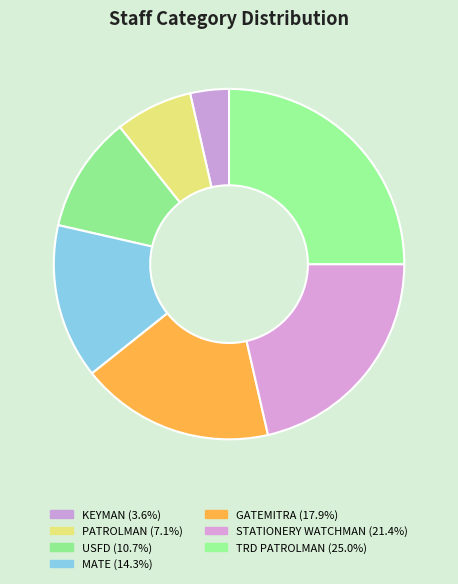

Does TRD PATROLMAN represent more than half of the total?

No